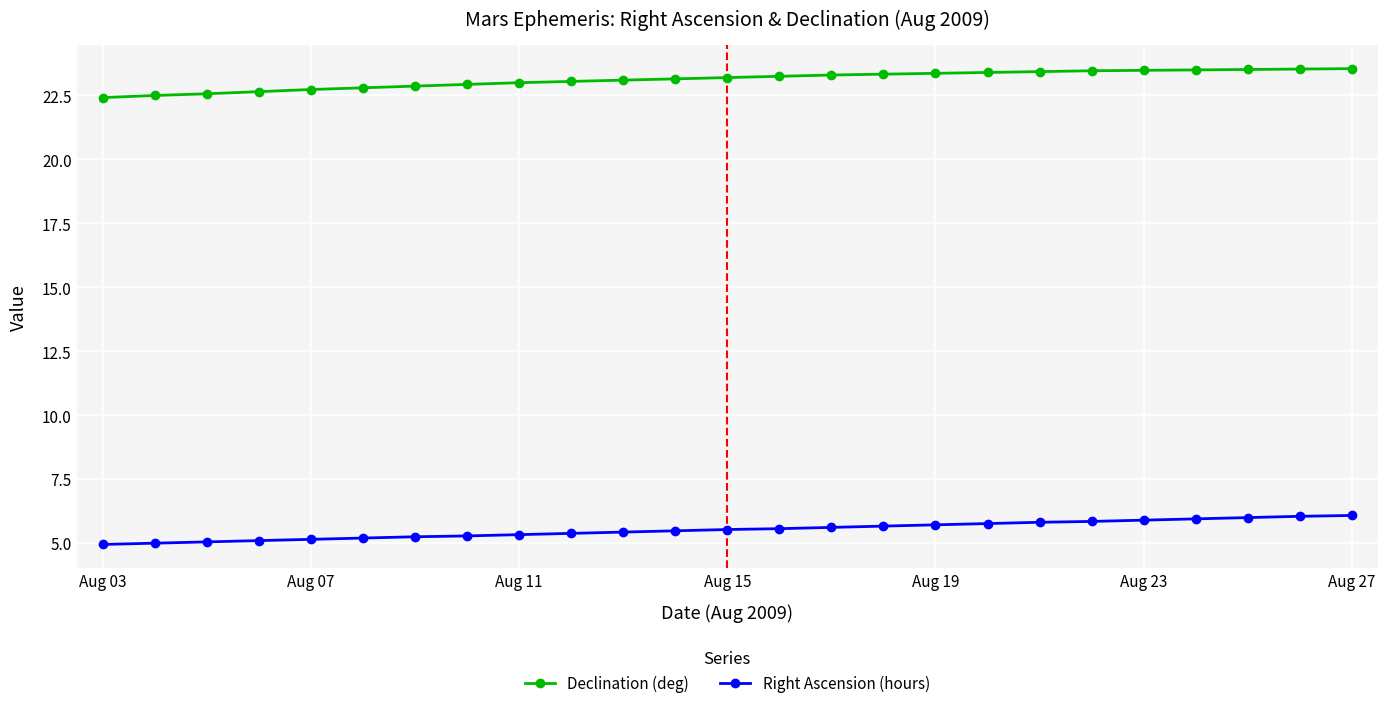

What is the lowest value of the Right Ascension (hours) series?

5.0